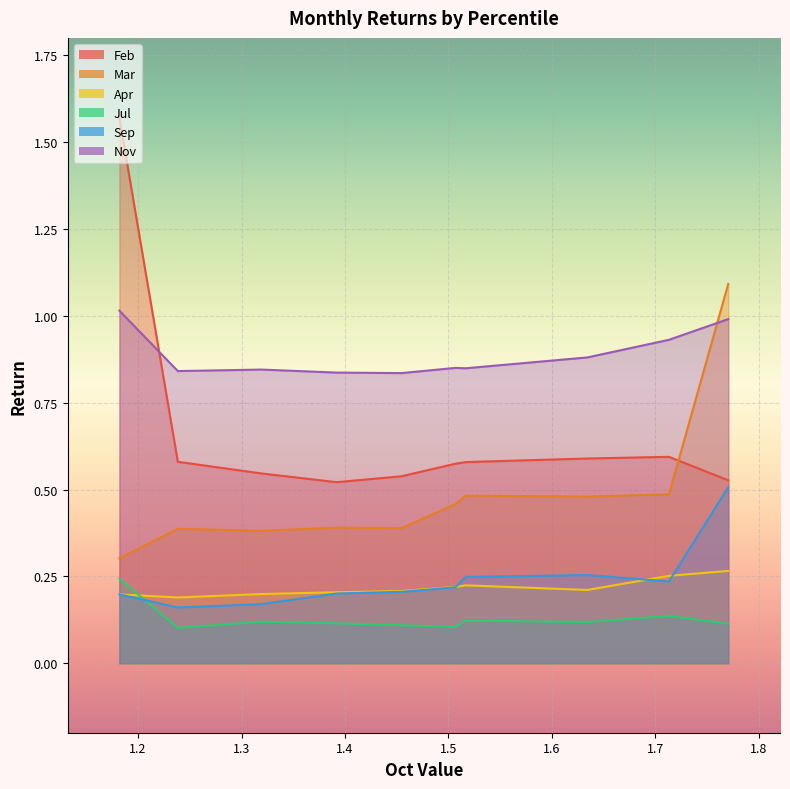

How many interior local valleys does the Jul series have?

3